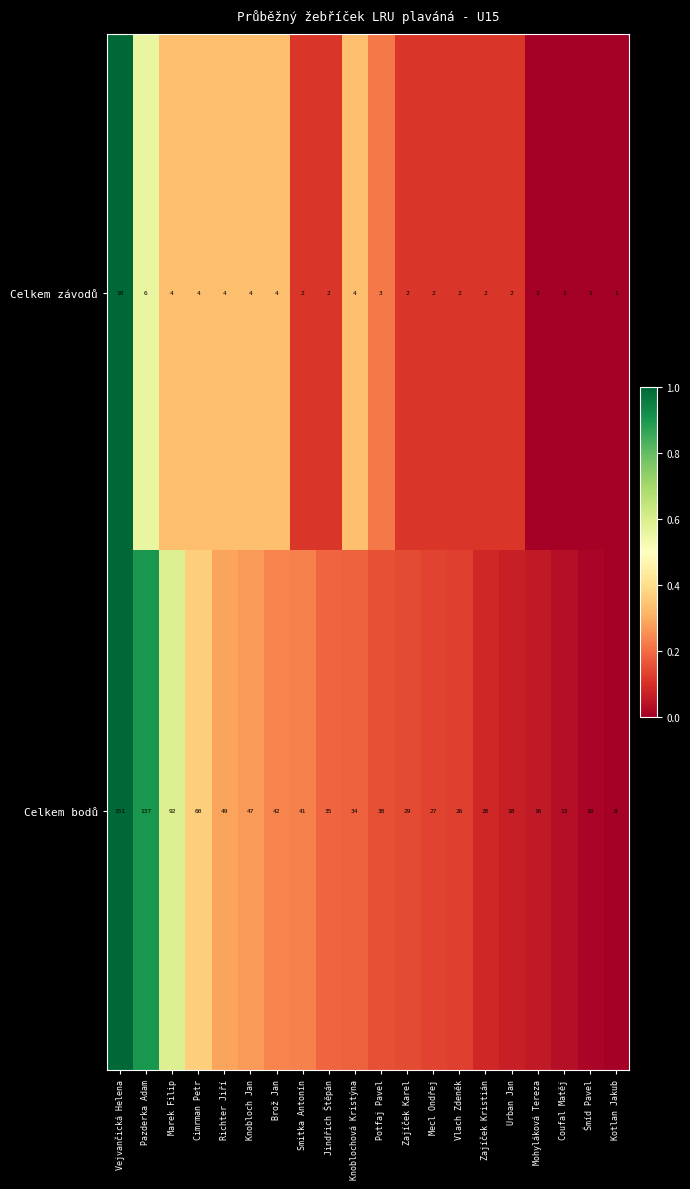

How many data points does each series have?

20